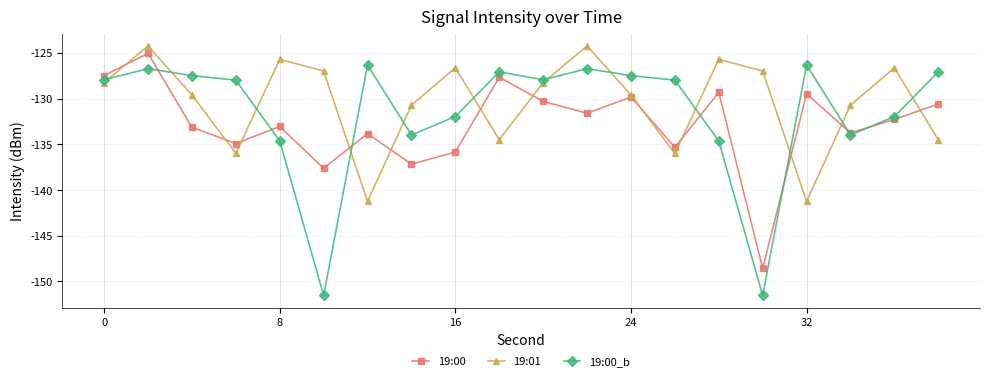

What is the value of the 19:01 point at the 2nd from the left?

-124.3